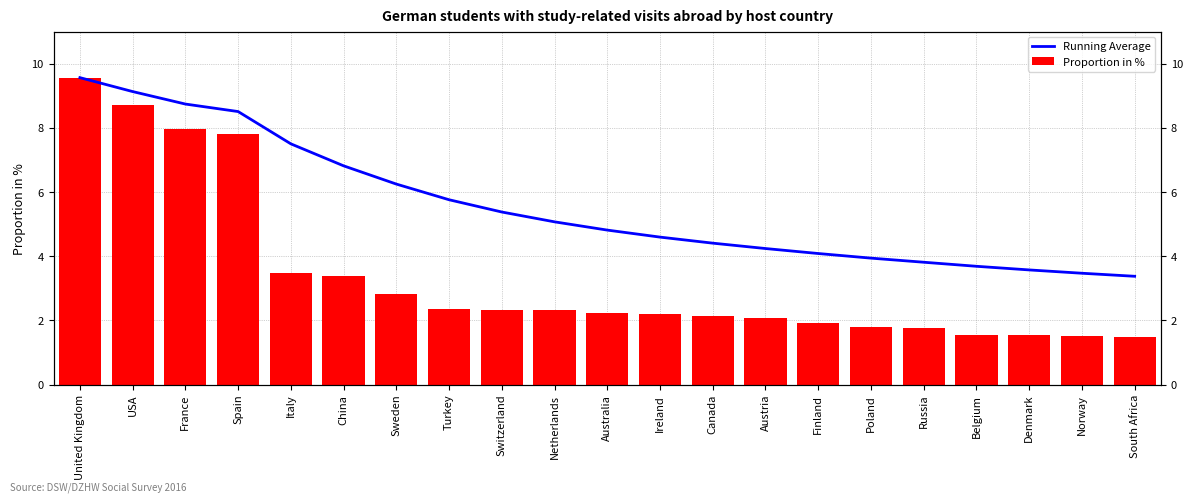

How many data points in Running Average are above 4?

15